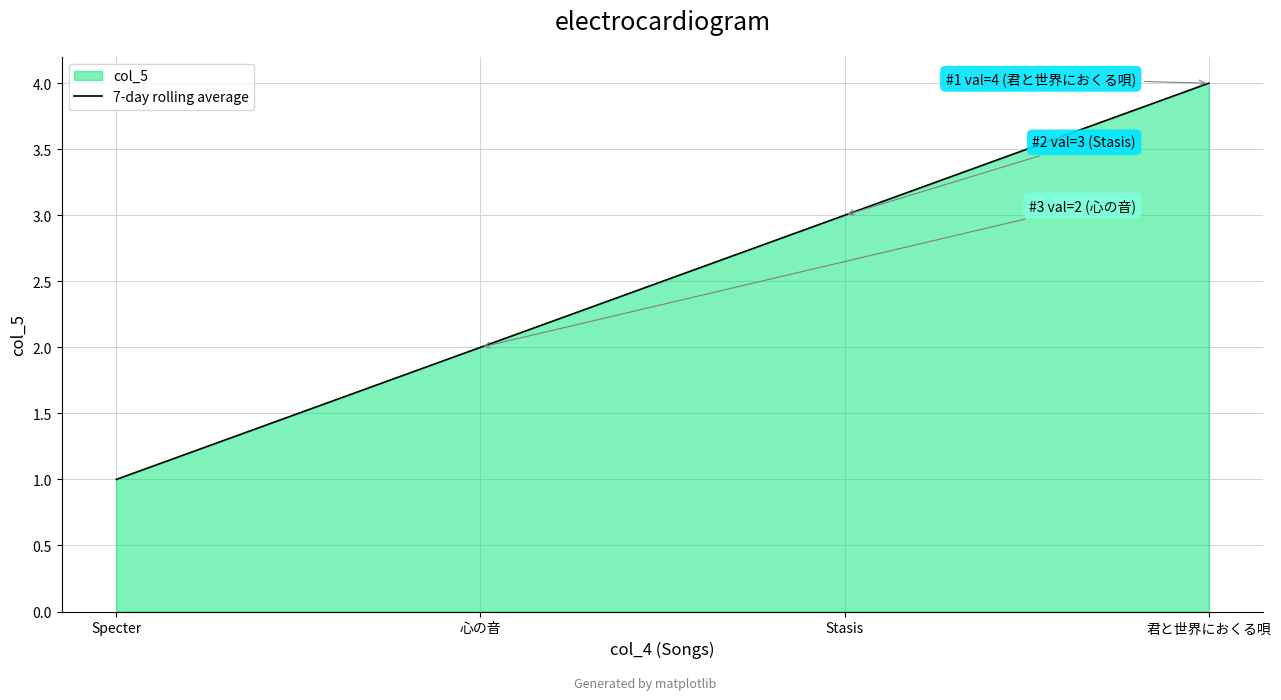

What is the difference between the maximum and minimum values?

3